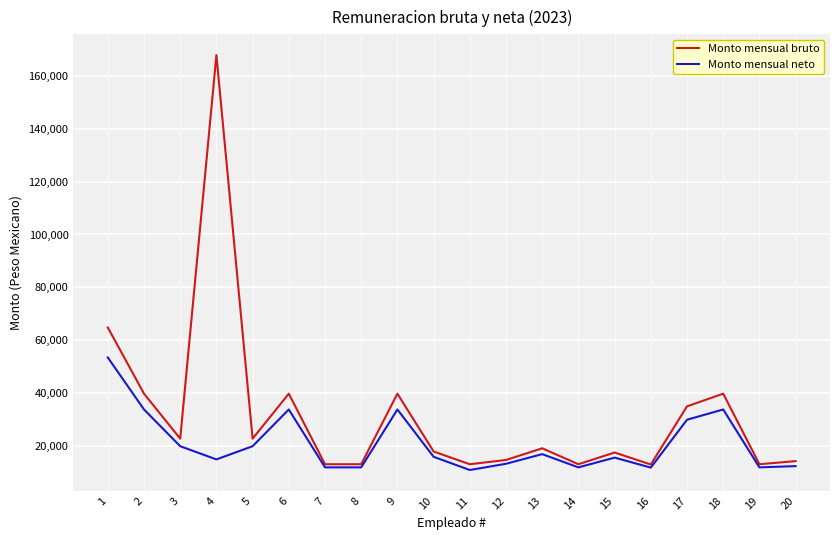

What is the maximum value for Monto mensual bruto?

167801.9